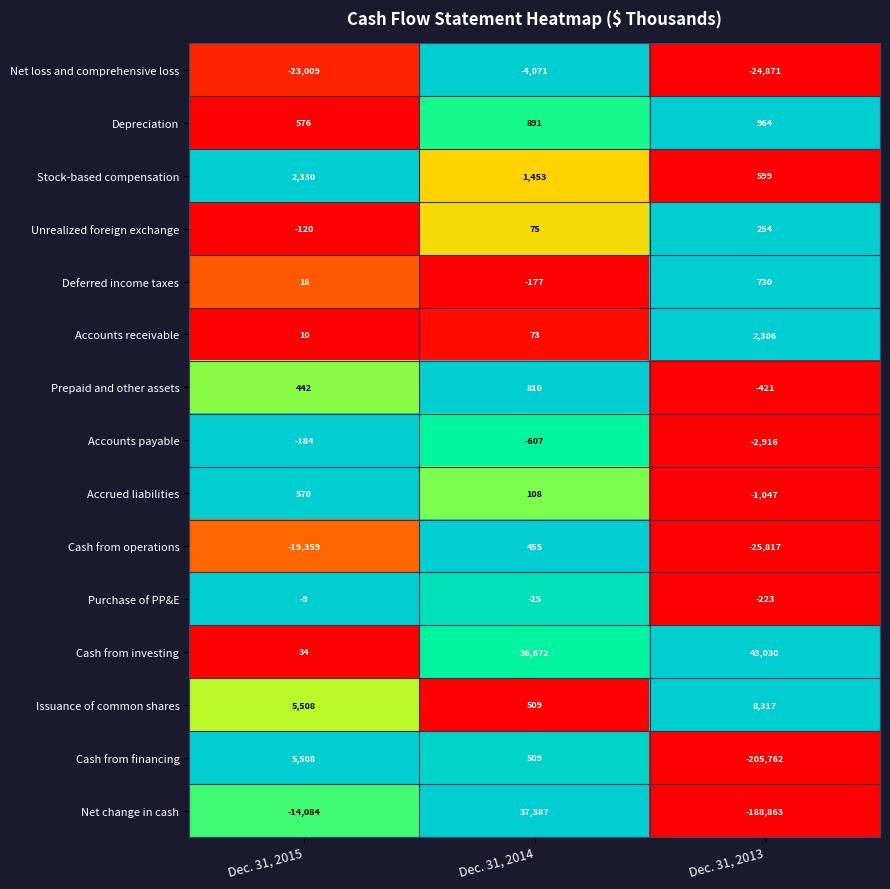

What is the difference between the highest and lowest values at Dec. 31, 2014?

41458